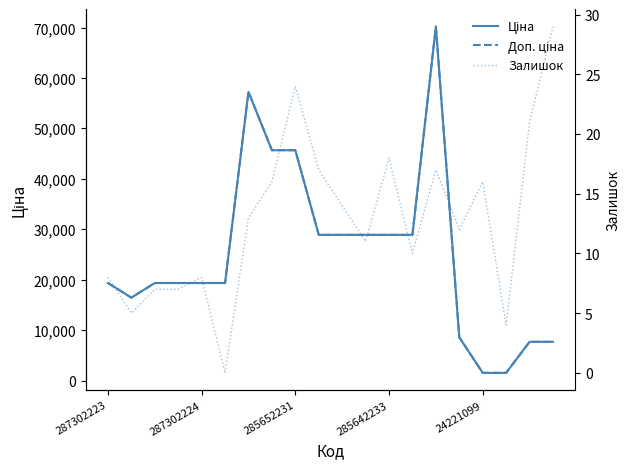

What is the total value across all series at 10?

57794.6